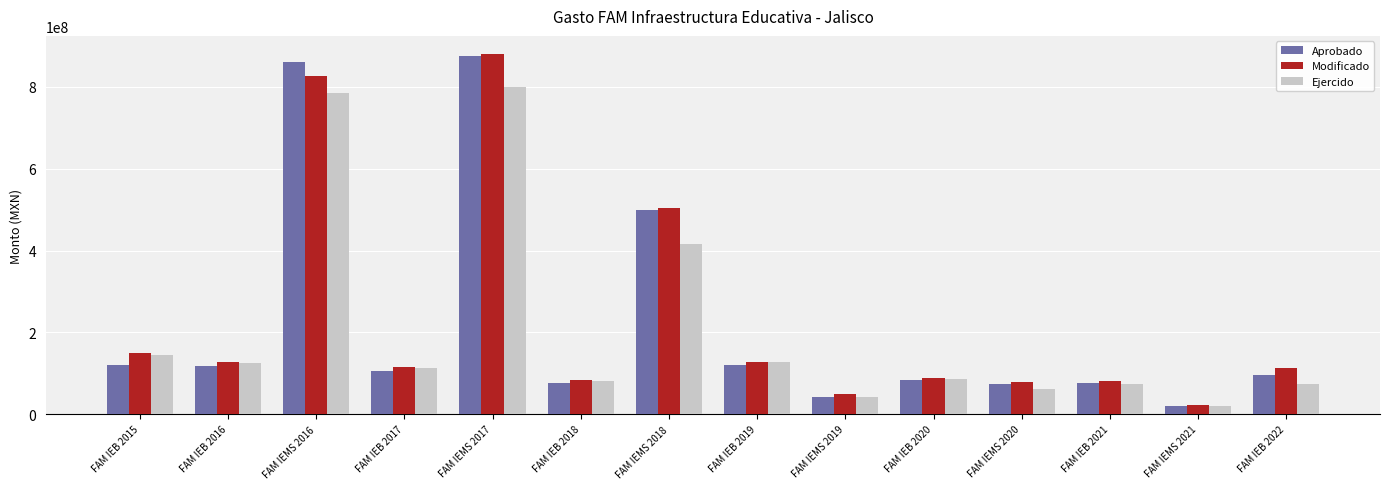

Which series changed the most between FAM IEB 2015 and FAM IEB 2016?

Modificado